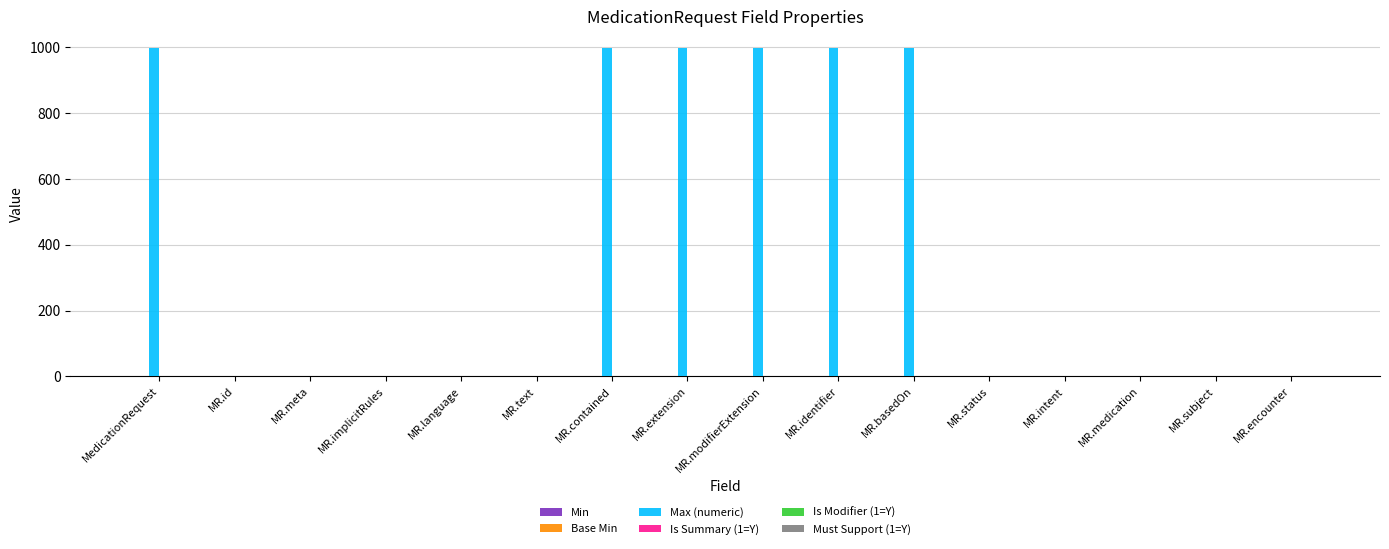

Which series has the largest total across all categories?

Max (numeric)